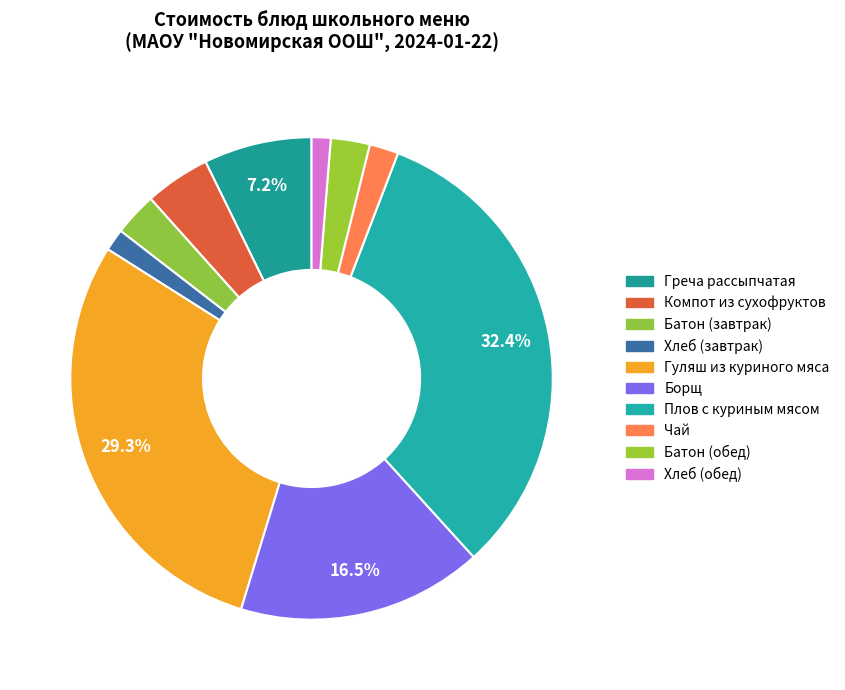

What is the largest slice in the pie chart?

Плов с куриным мясом